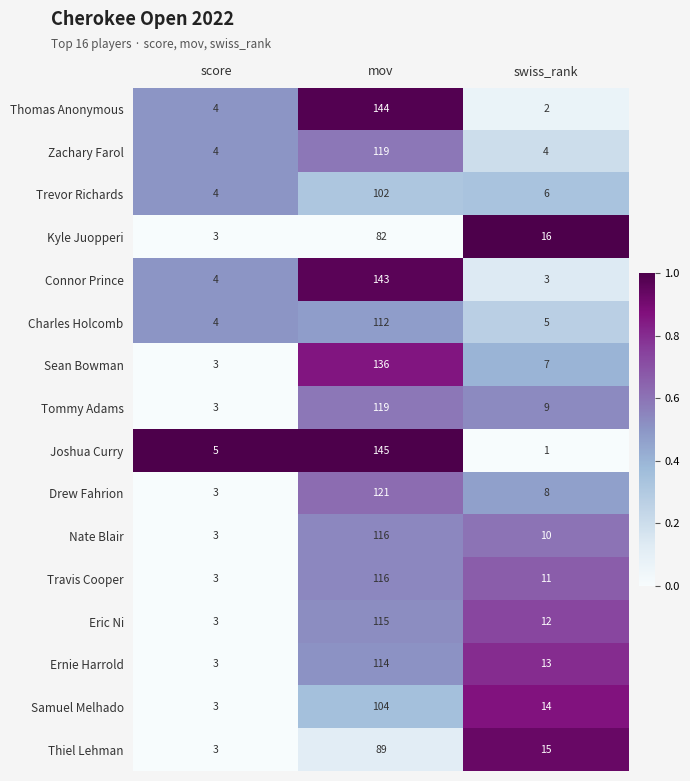

What is the greatest value displayed?

145